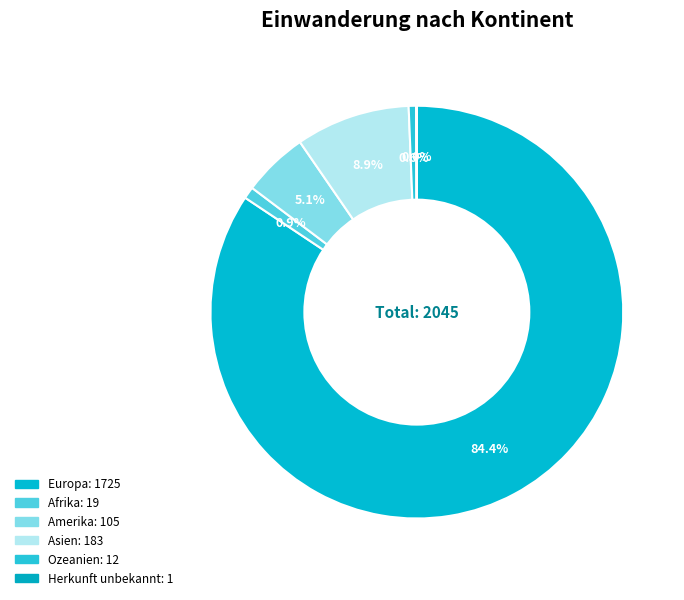

Which category has the biggest portion of the pie?

Europa